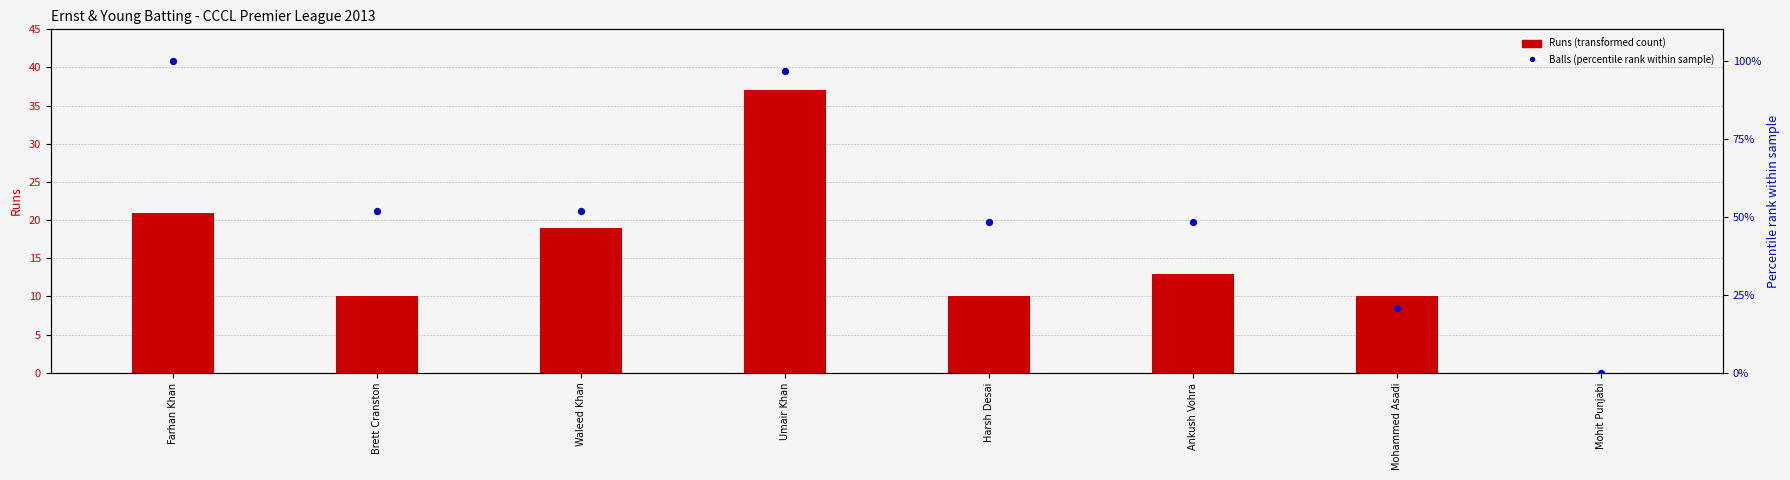

What are all the series names shown in the legend?

Runs (transformed count), Balls (percentile rank)